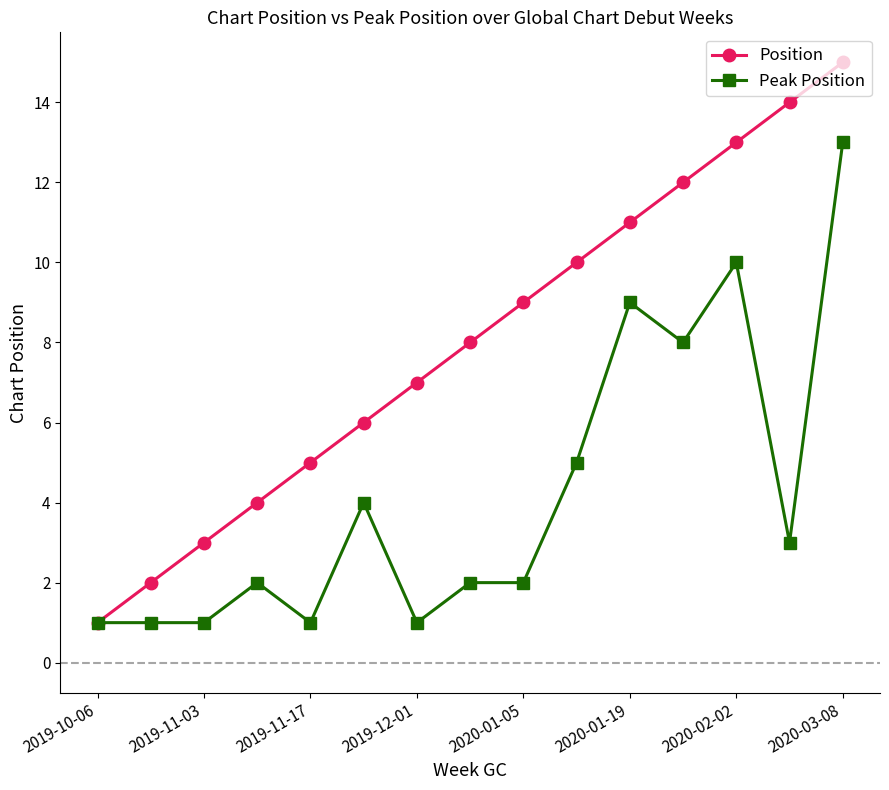

Rank the series by their average value, from highest to lowest.

Position, Peak Position